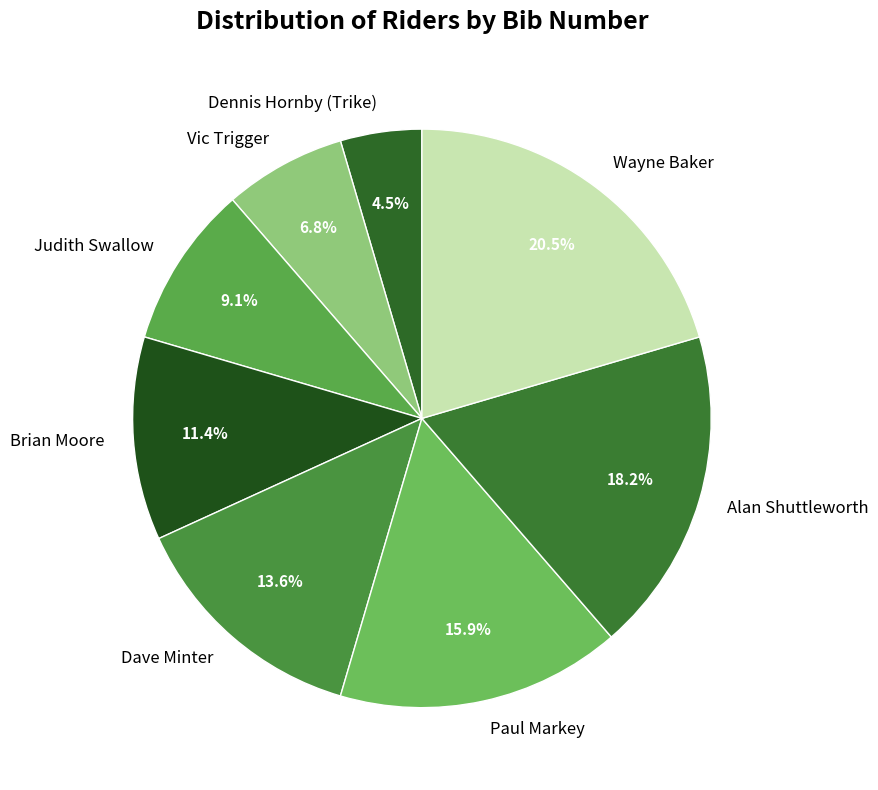

Count the number of slices in the pie.

8